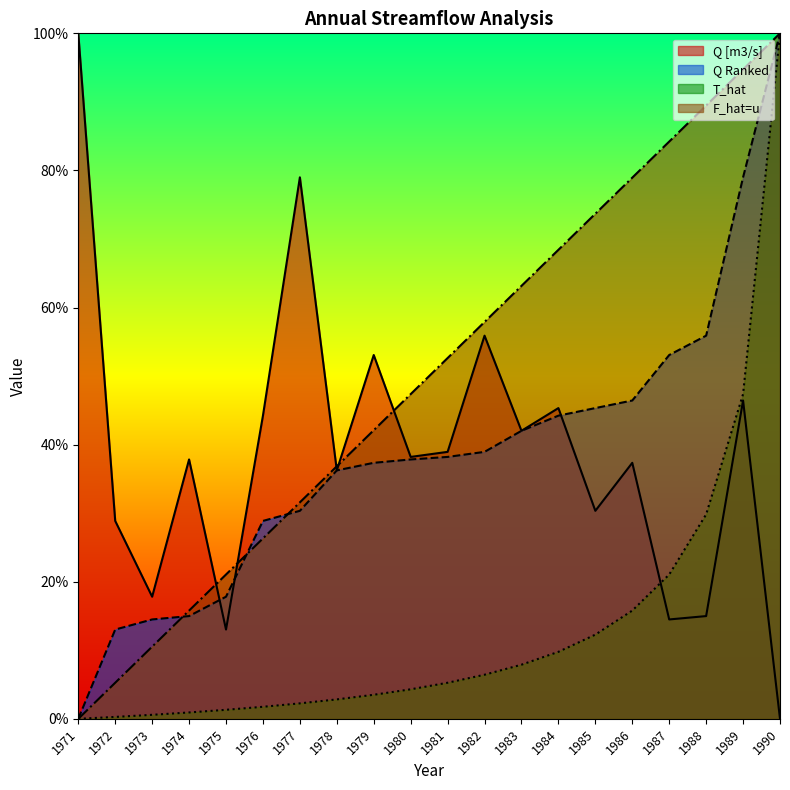

What is the total value across all series at 1978?

112.2